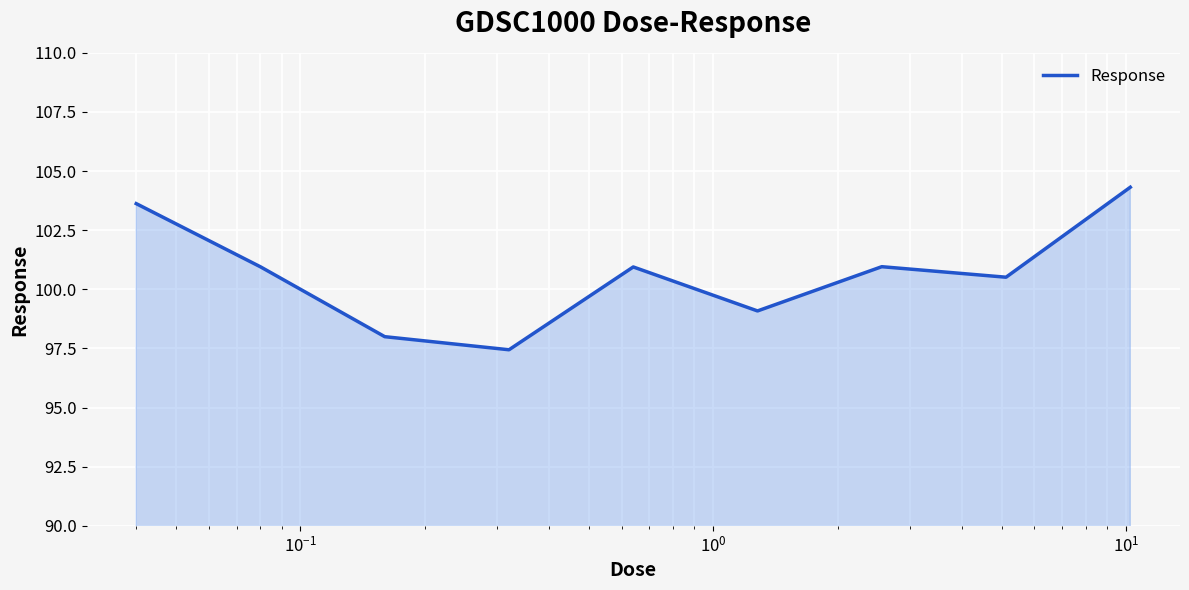

What is the difference between the maximum and minimum values?

6.9